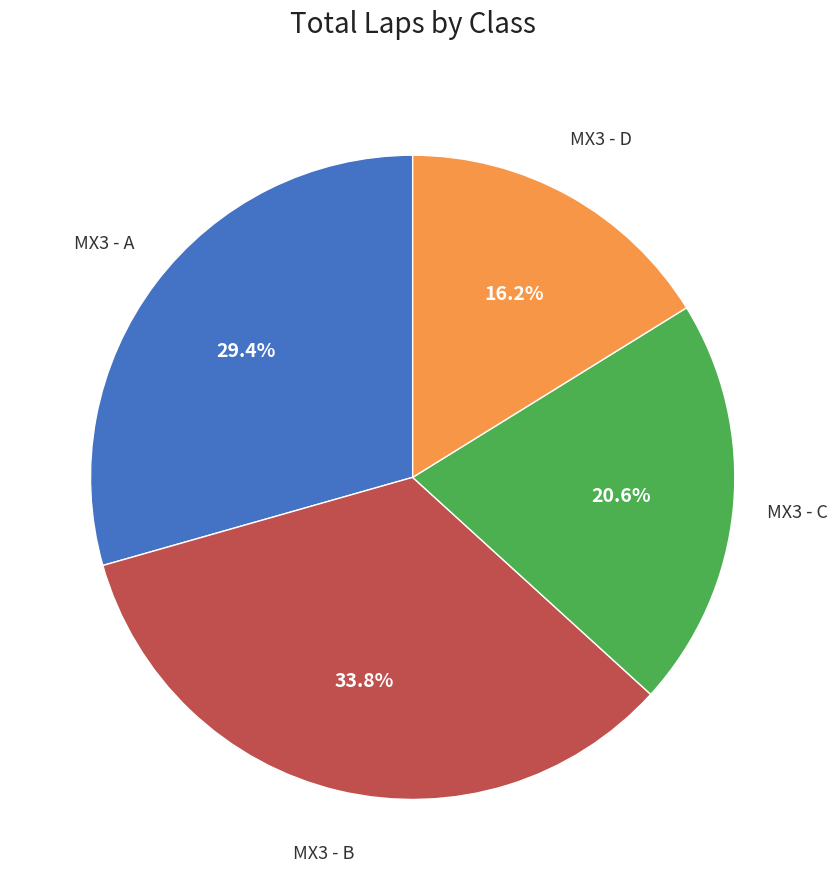

Does any single category account for the majority?

No